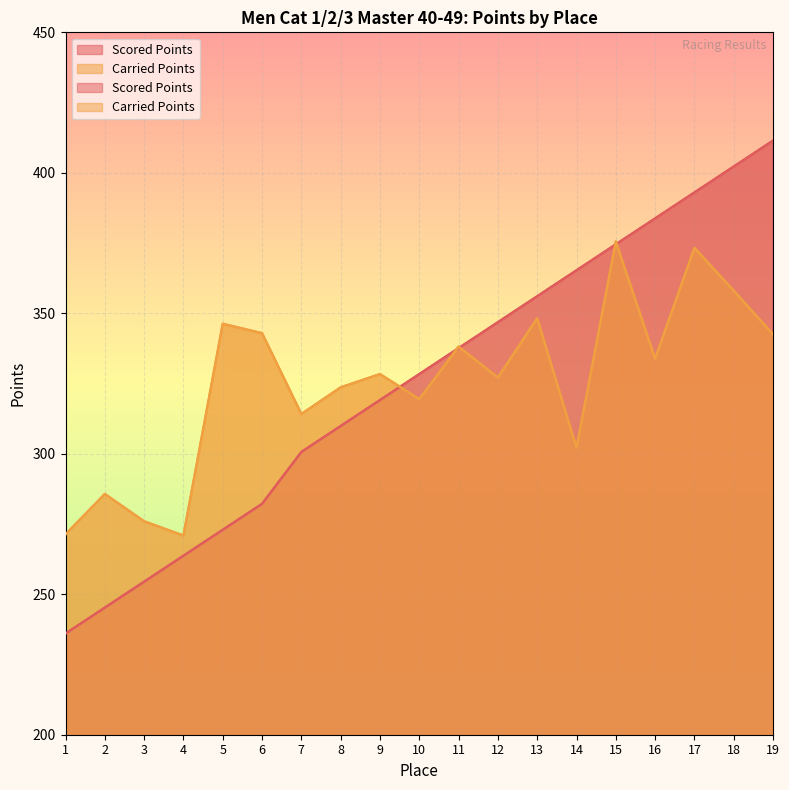

What is the difference between the Carried Points values at 14 and 9?

26.2